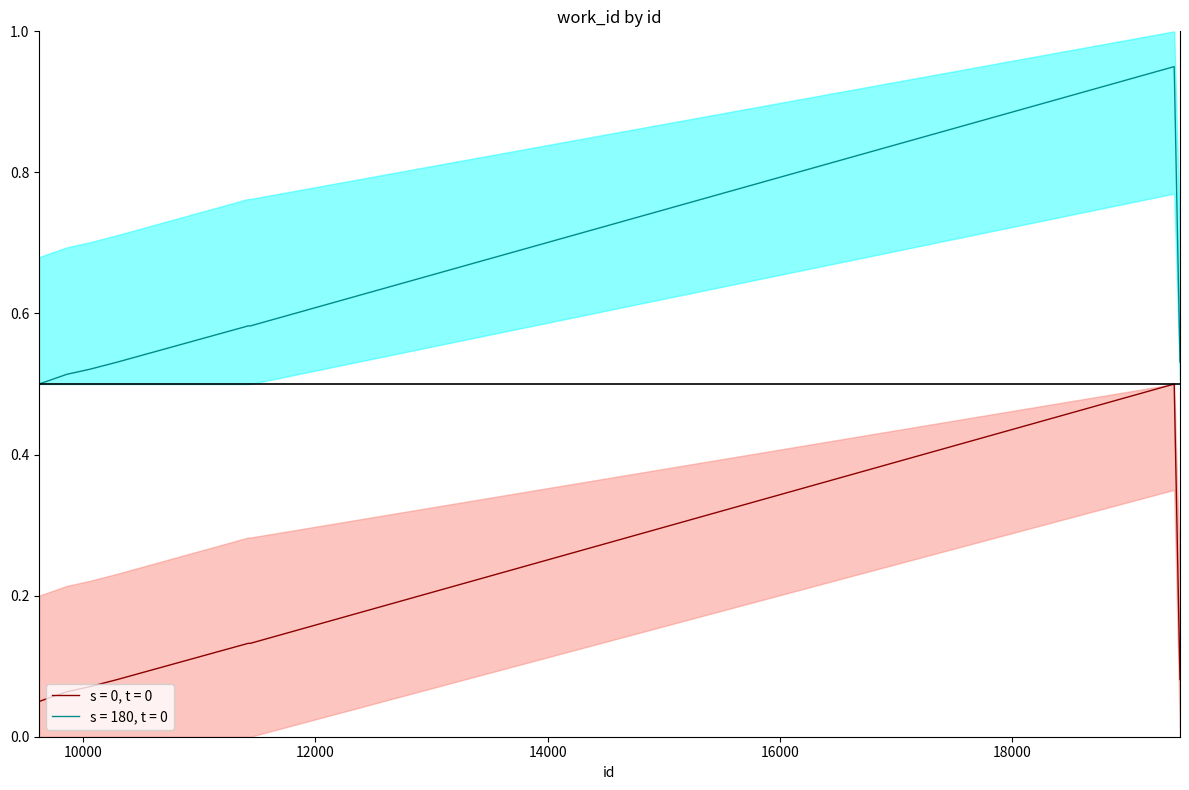

At which label is the value closest to 0?

9622